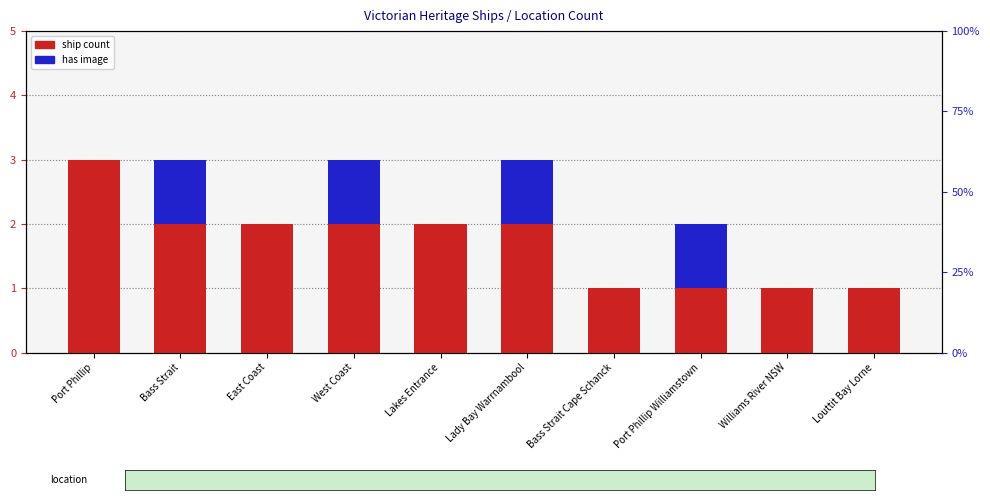

Count the number of categories in the chart.

10